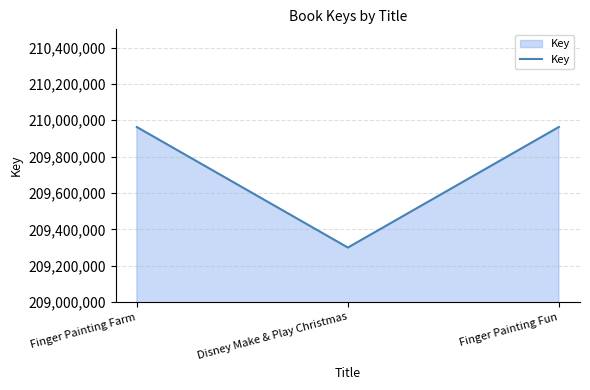

Is it true that the value at Finger Painting Fun is 275487419?

False